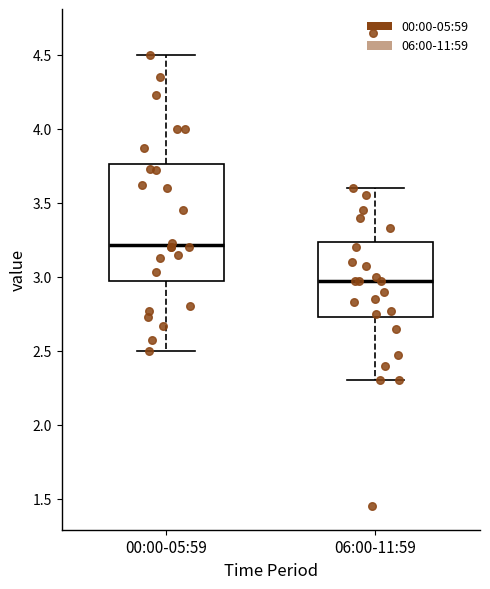

Comparing the boxes themselves (not the whiskers), which one is the tallest?

00:00-05:59